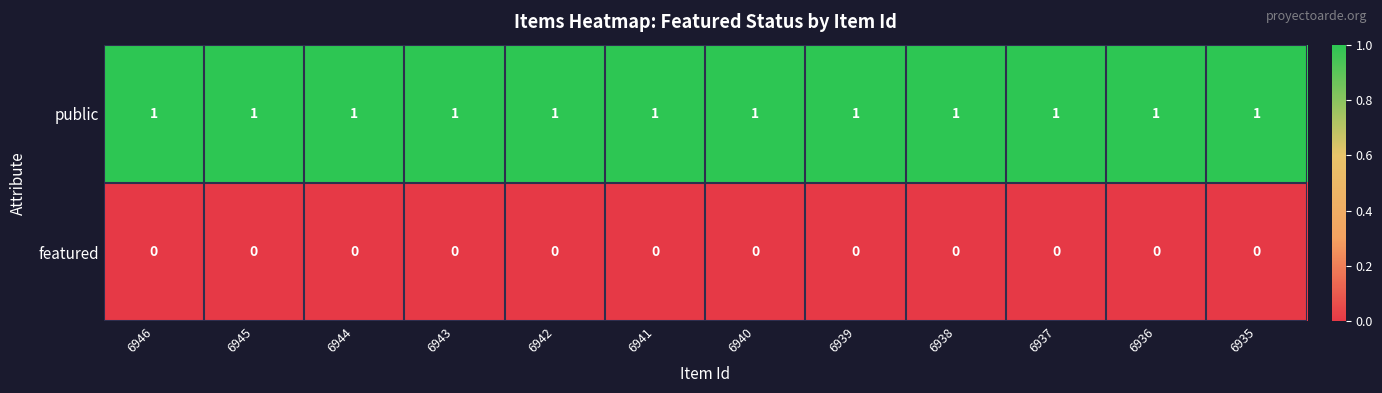

Rank the series at 6946 from lowest to highest value.

featured, public